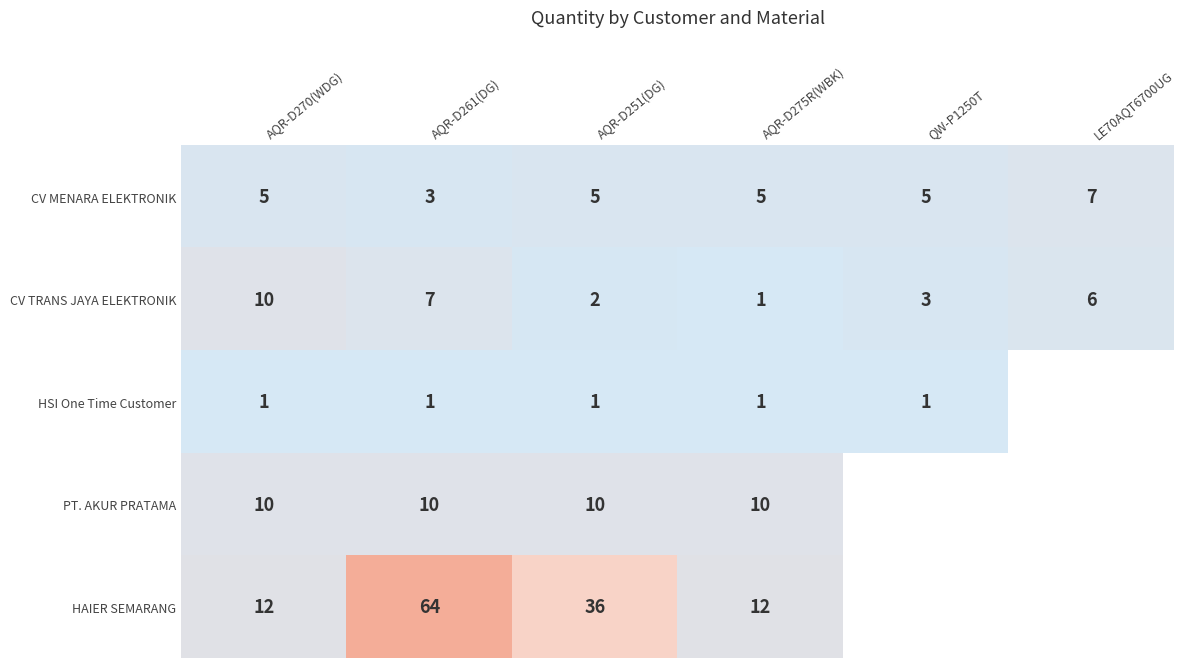

Which label corresponds to the smallest value in the chart?

AQR-D275R(WBK)